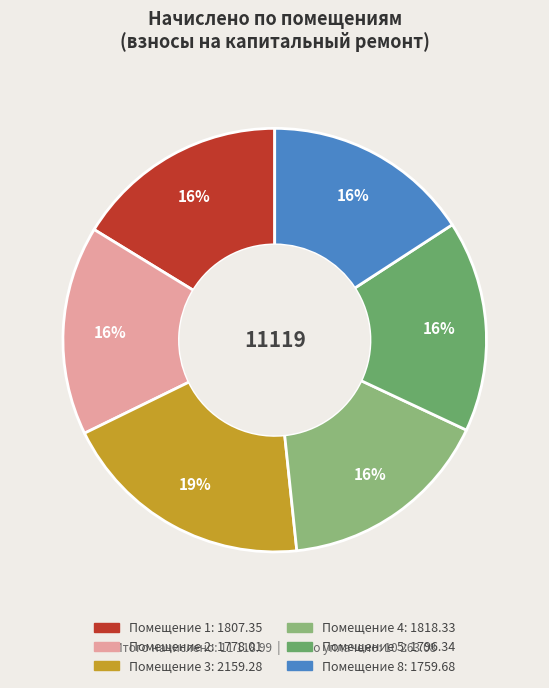

To the nearest percent, what is the average slice percentage?

17%